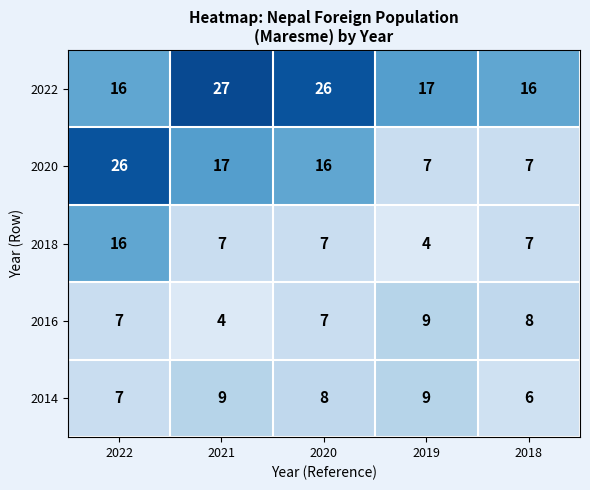

Reading left to right, what are all the values shown in this chart?

2022: 16	27	26	17	16
2020: 26	17	16	7	7
2018: 16	7	7	4	7
2016: 7	4	7	9	8
2014: 7	9	8	9	6